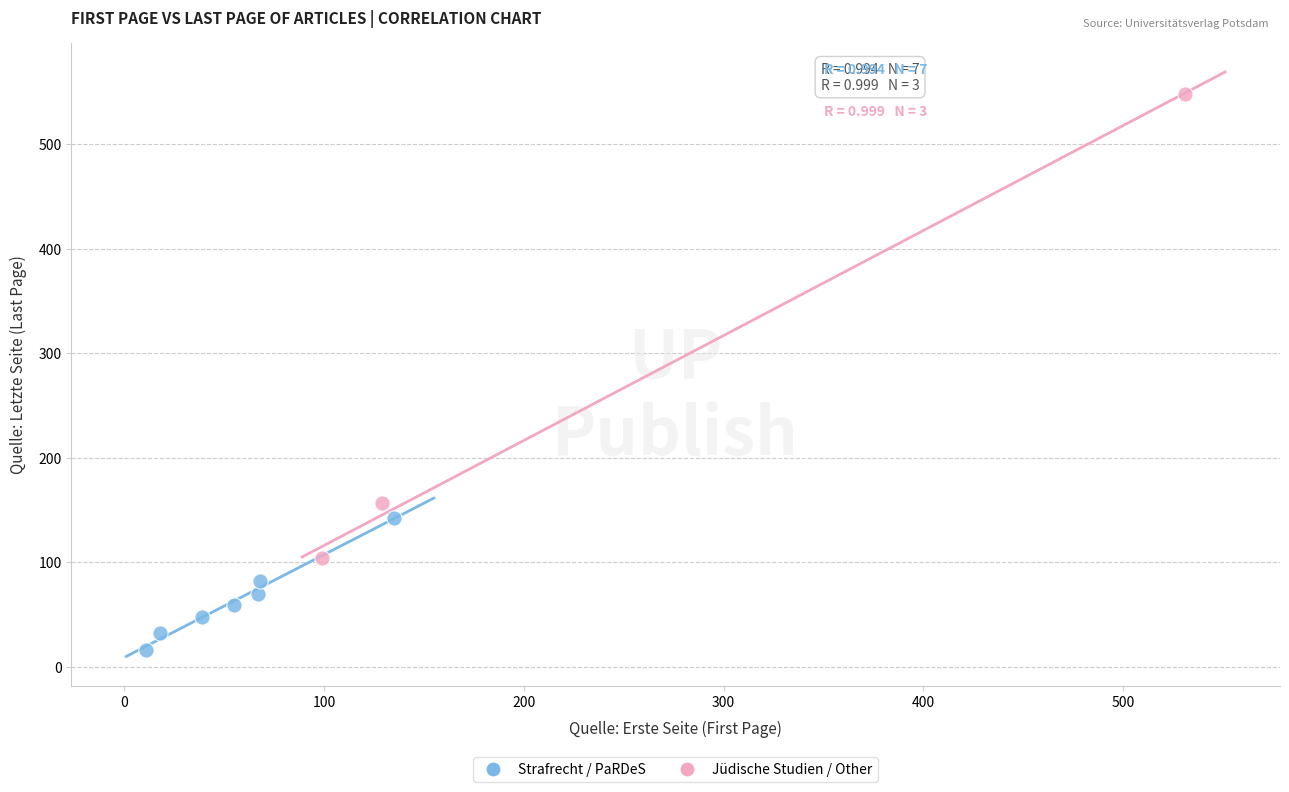

Which series has the widest spread of Y values?

Jüdische Studien / Other